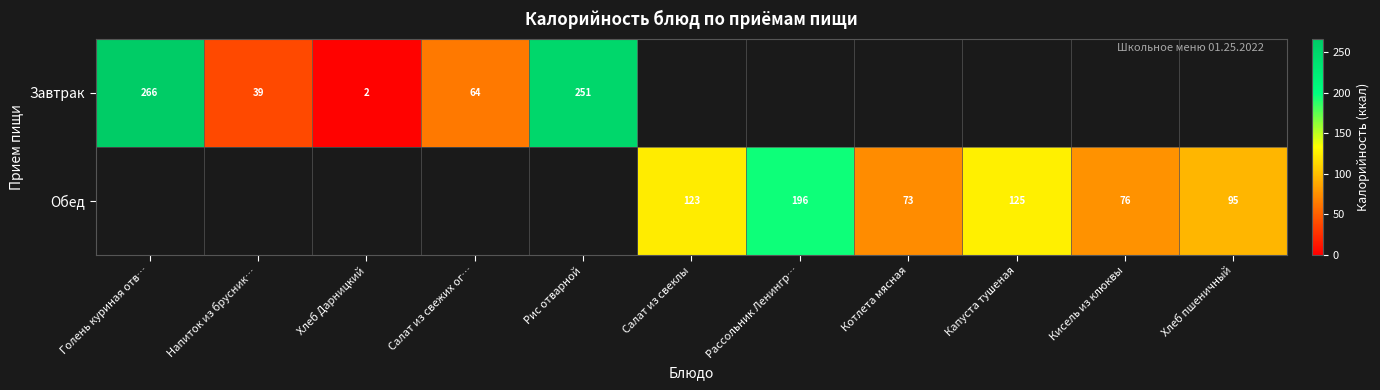

What is the smallest value displayed?

1.8